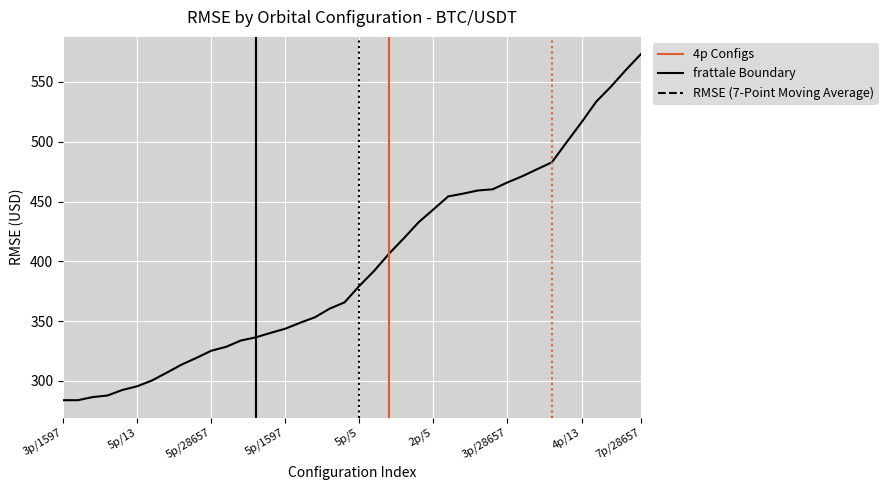

What value does the data have at 2p/5?

443.4